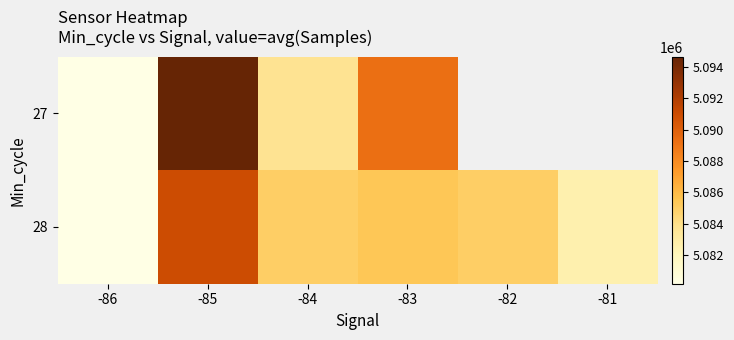

At which category is the sum across all series the highest?

-85